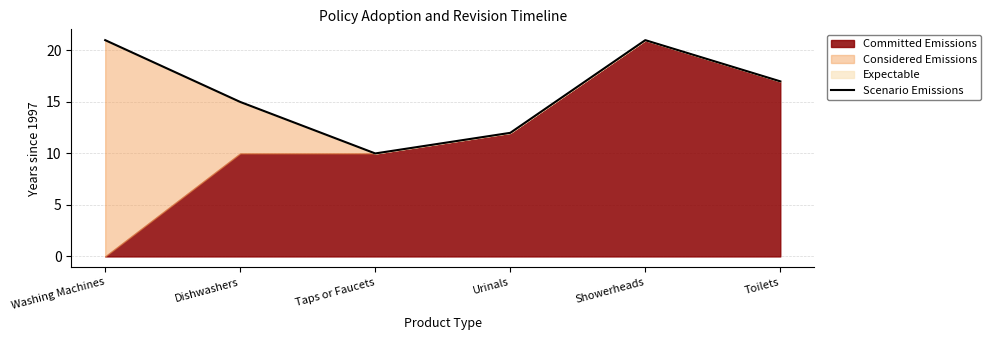

Rank the categories by value from lowest to highest.

Taps or Faucets, Urinals, Dishwashers, Toilets, Washing Machines, Showerheads